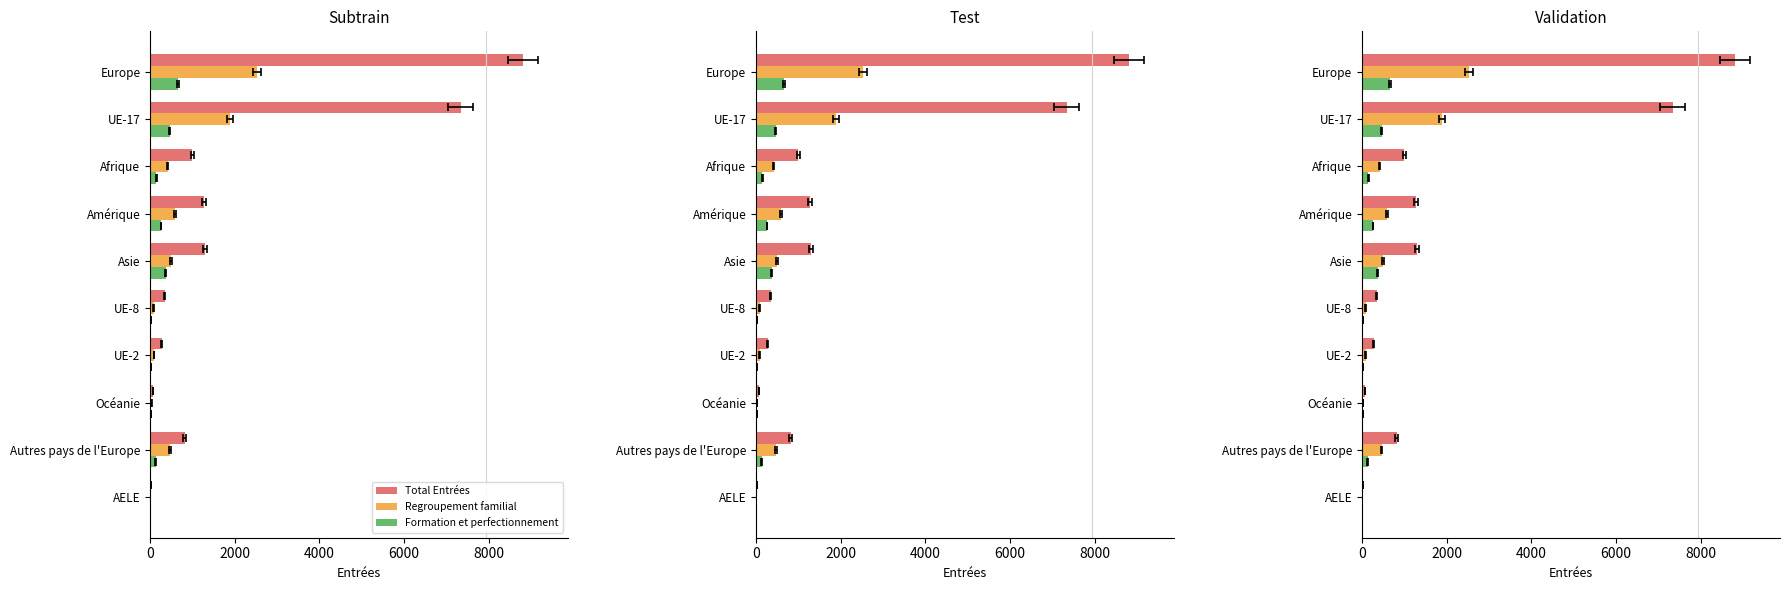

Between UE-8 and UE-2, which is larger?

UE-8